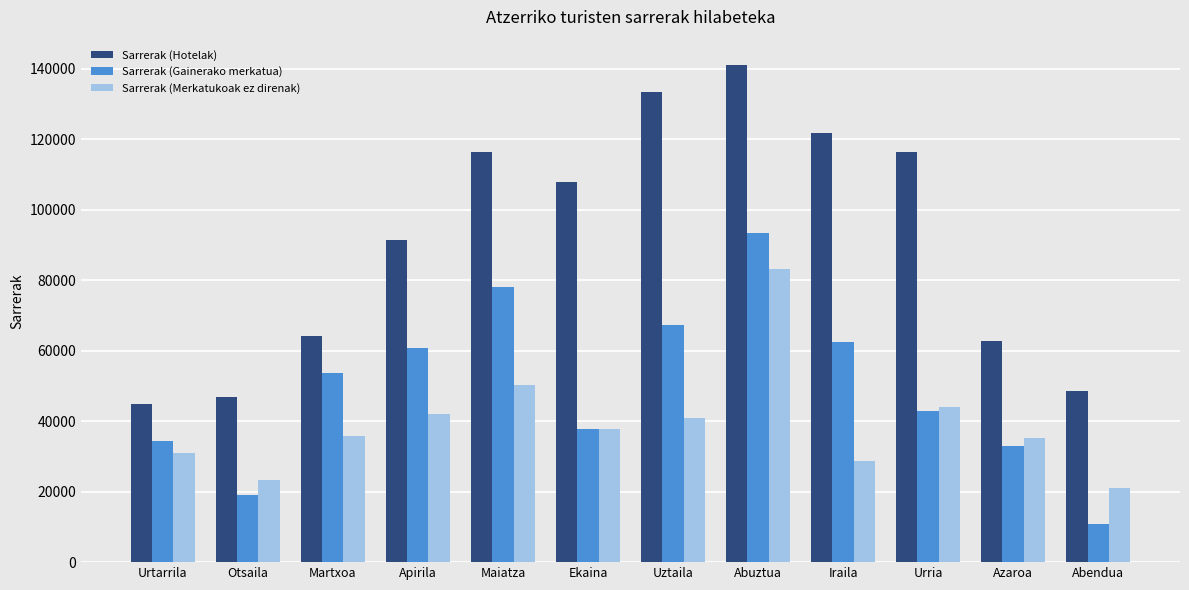

How many distinct data groups are displayed?

3